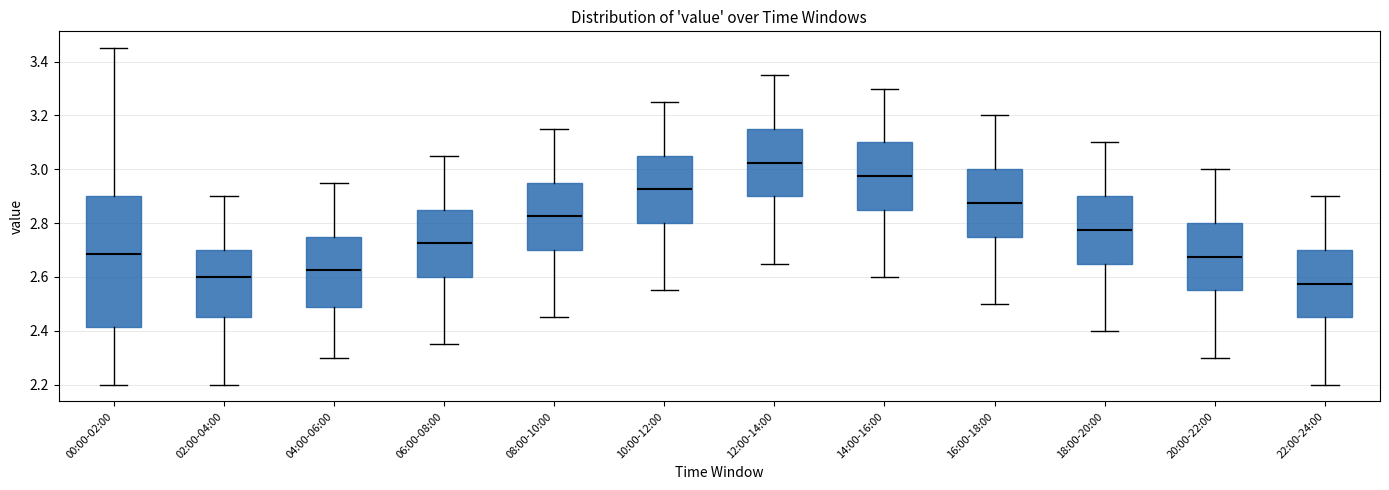

Which box has the lowest median line?

22:00-24:00